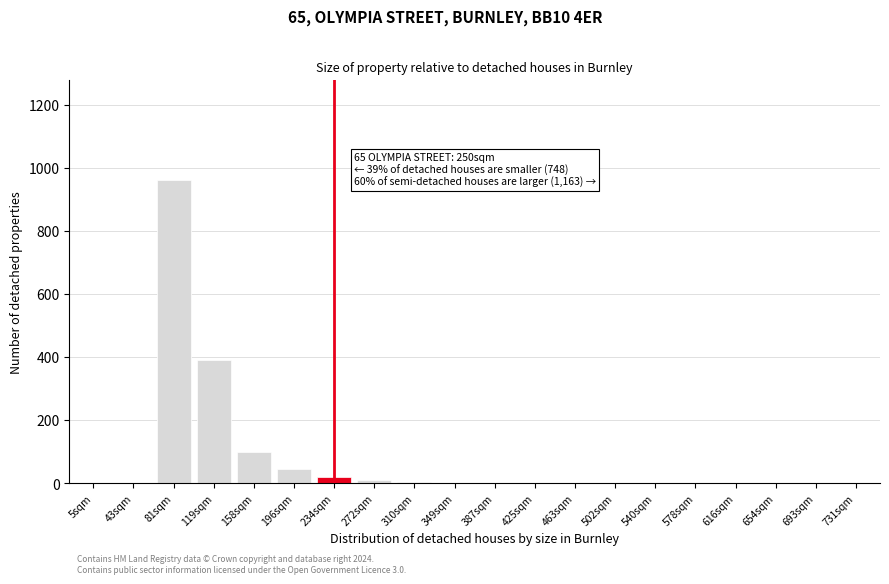

The chart shows a value of 1 at 387sqm. True or false?

True